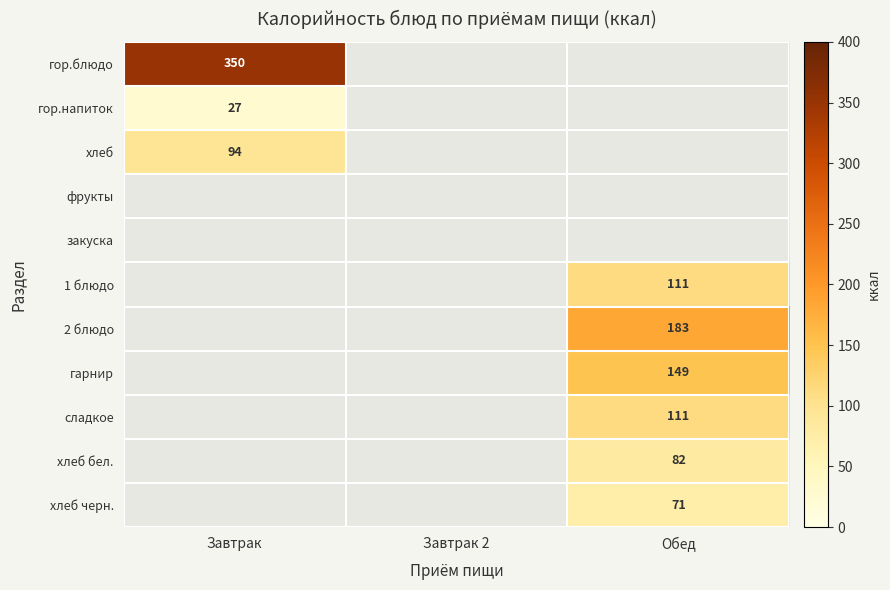

Between Завтрак and Обед, which is larger?

Обед